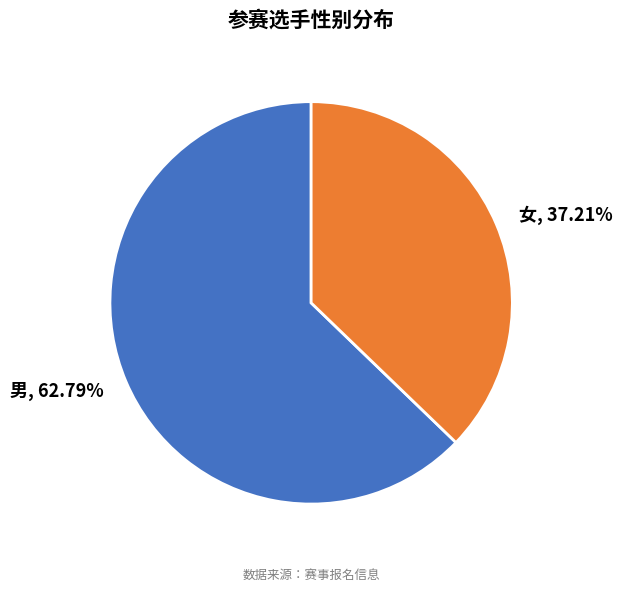

To the nearest percent, what portion does 女 represent?

37%